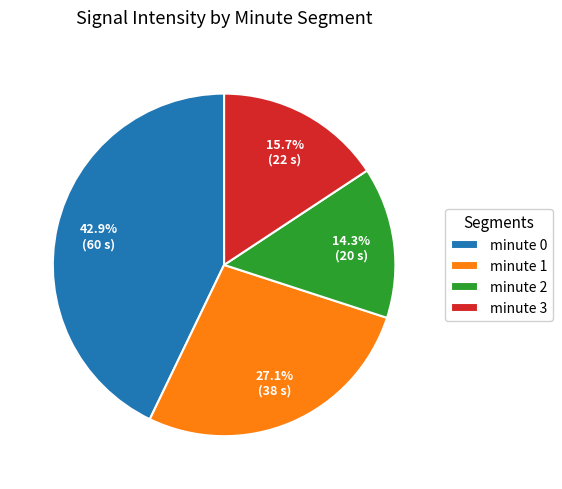

To the nearest percent, what is the difference between the largest and smallest slice percentages?

29%